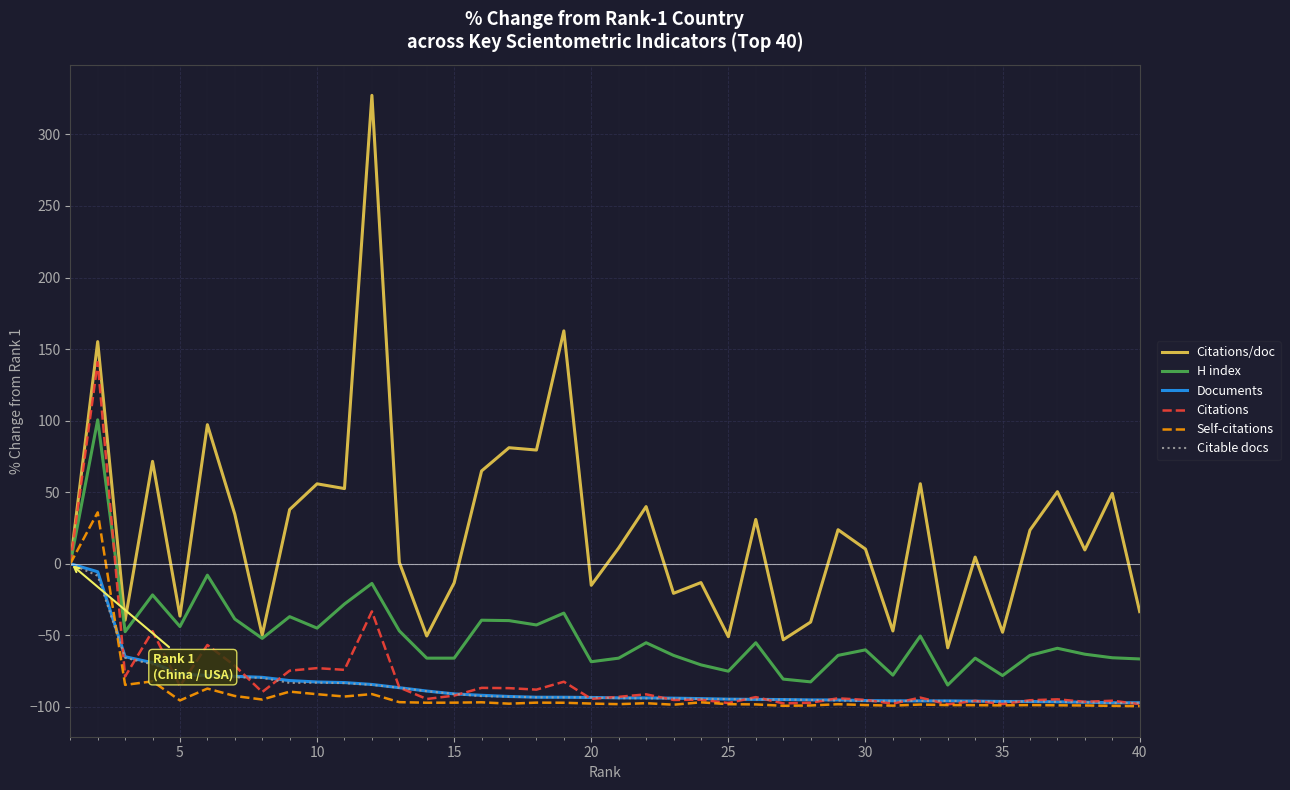

Which series has the largest total across all categories?

Citations/doc